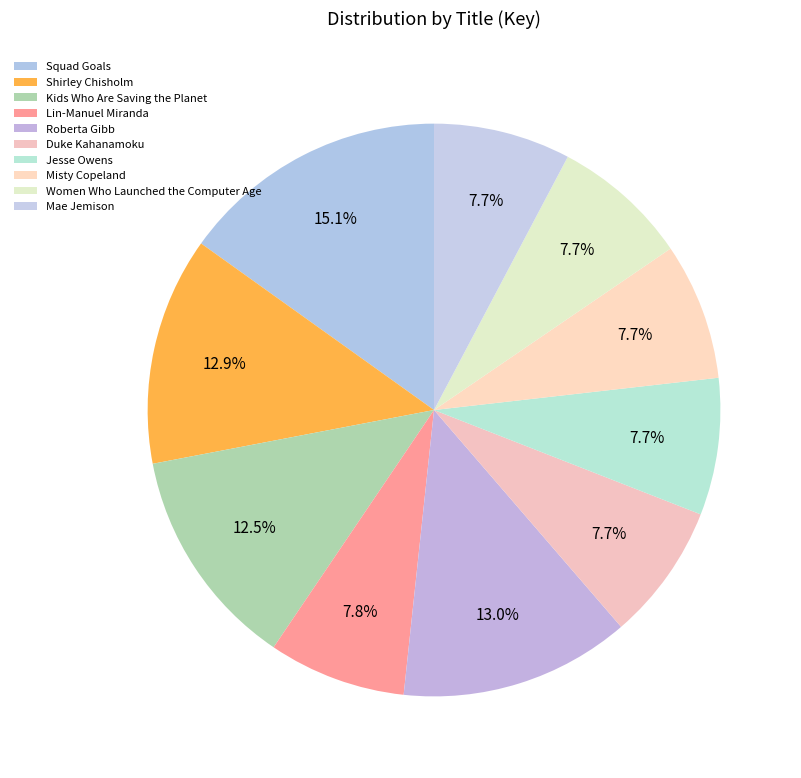

To the nearest percent, what portion does Lin-Manuel Miranda represent?

8%